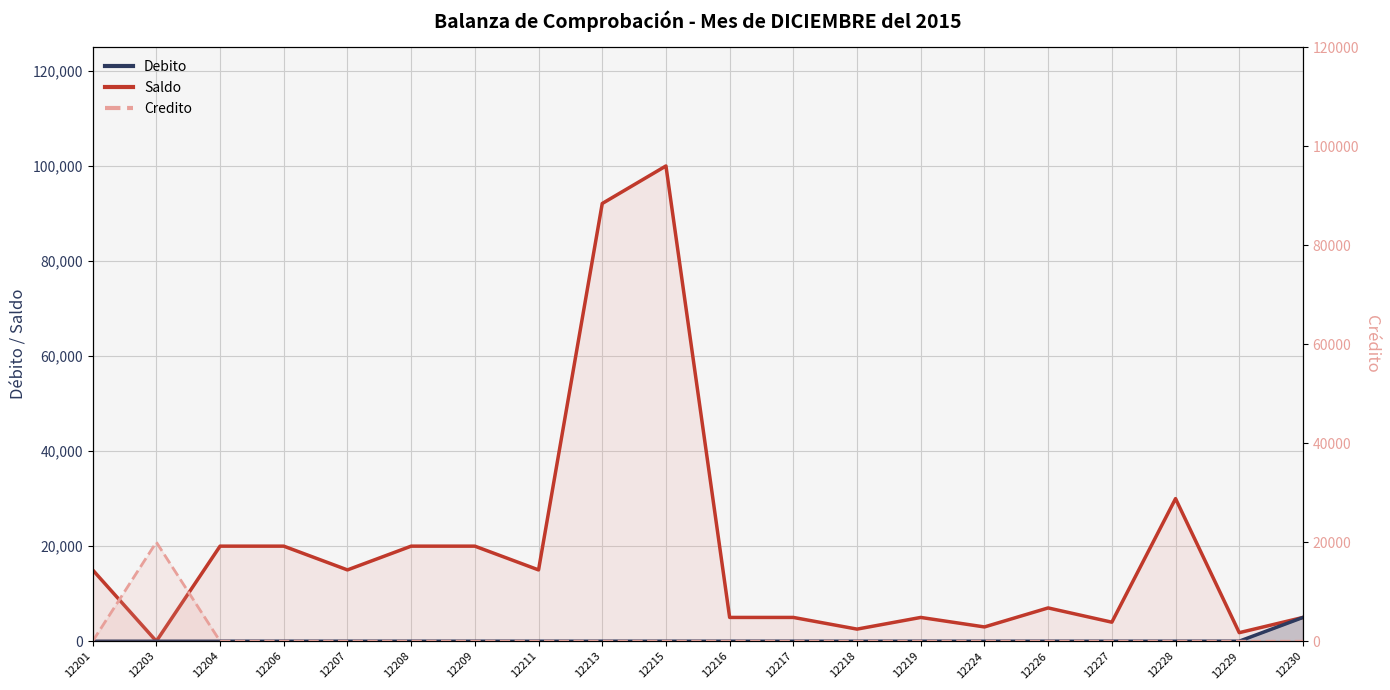

In Saldo (line), how many points are lower than both neighbors (excluding endpoints)?

7